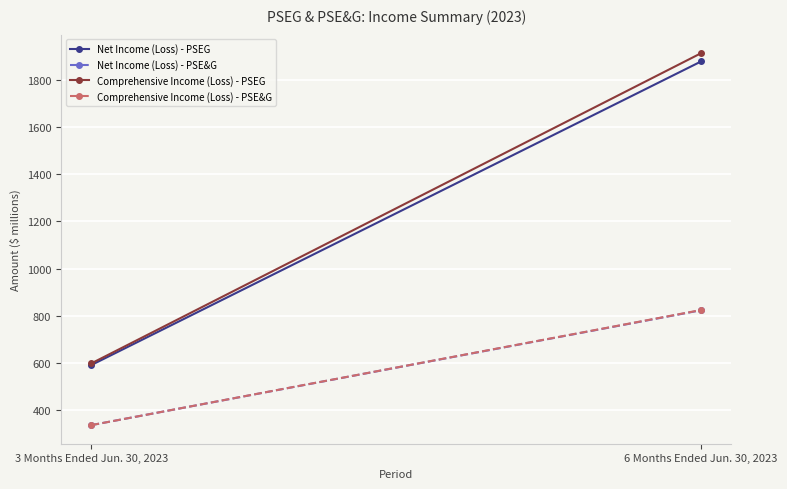

How many lines are shown in the chart?

4